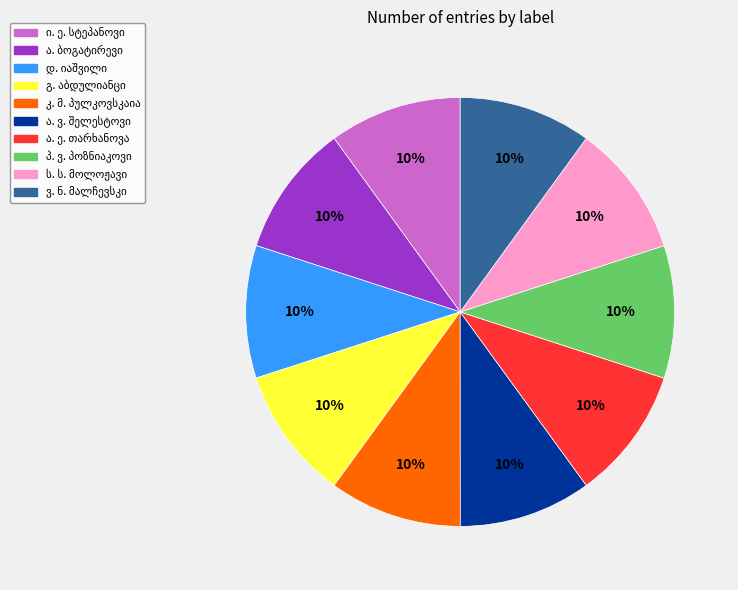

To the nearest percent, what is the average slice percentage?

10%